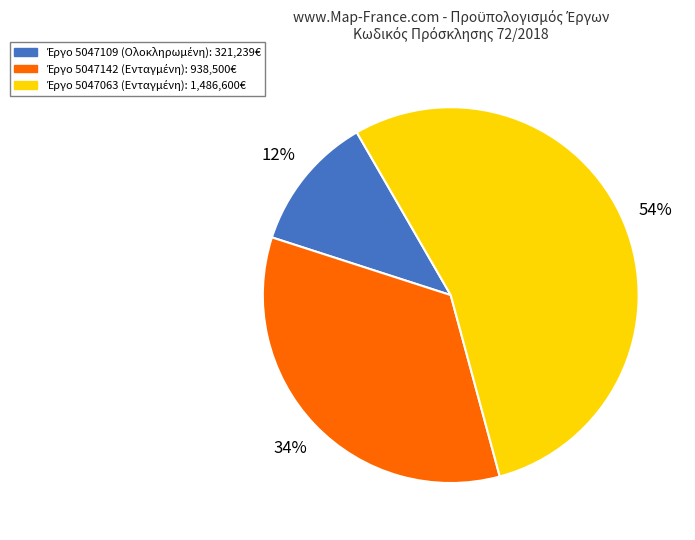

Count the number of slices in the pie.

3